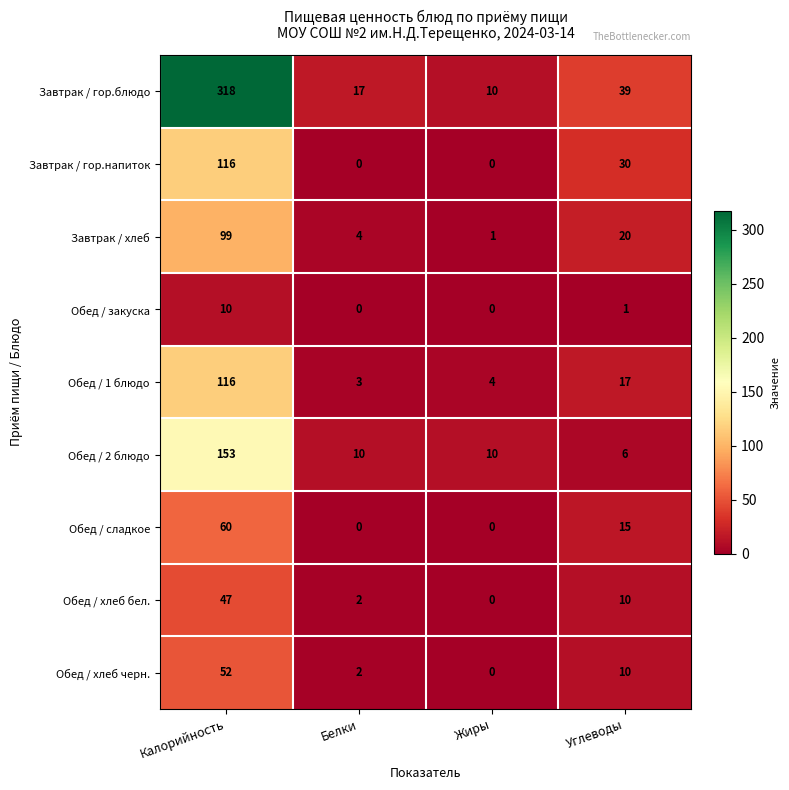

What is the average value of the Обед / 1 блюдо series?

35